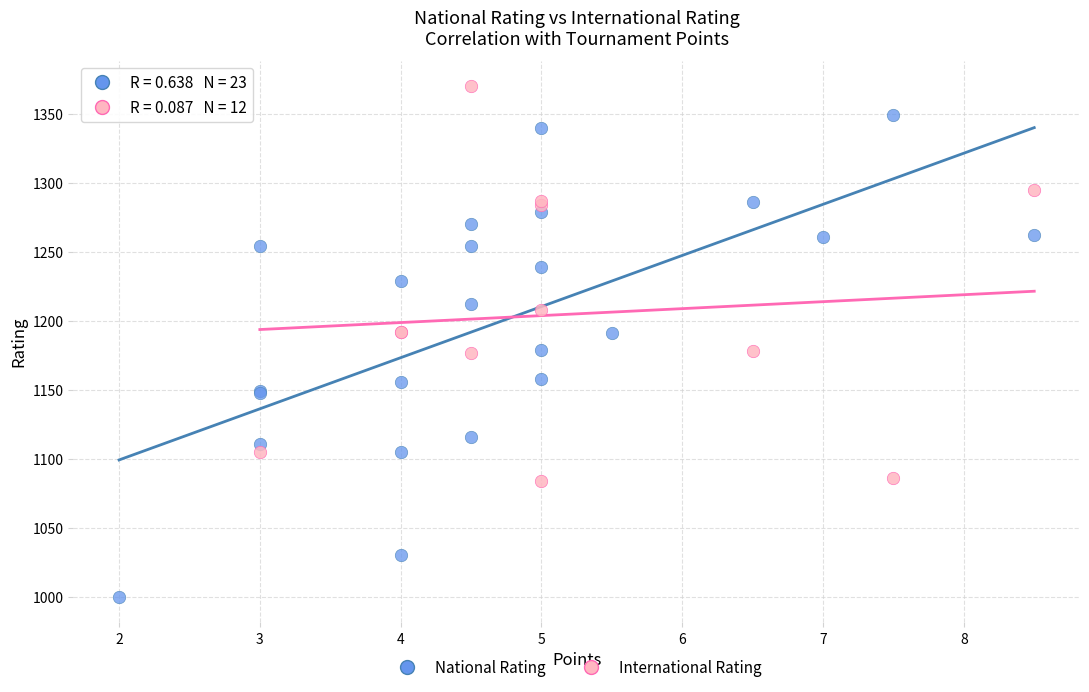

Which series has the widest spread of Y values?

National Rating